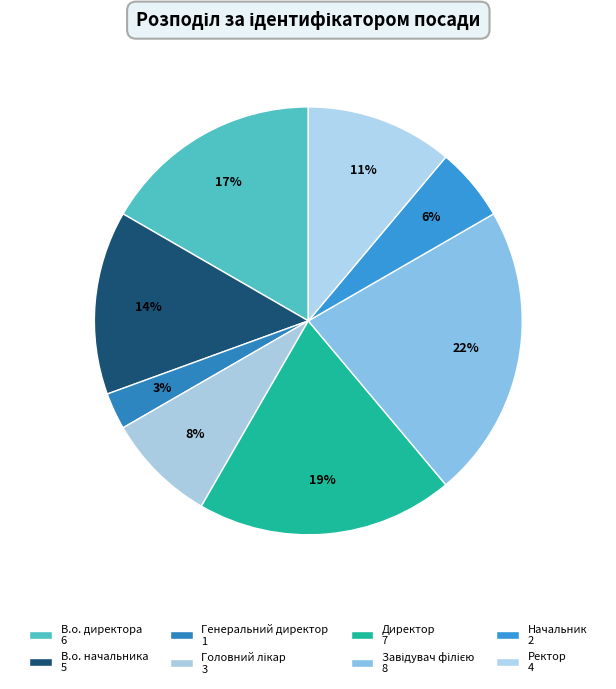

To the nearest percent, what portion does Головний лікар represent?

8%